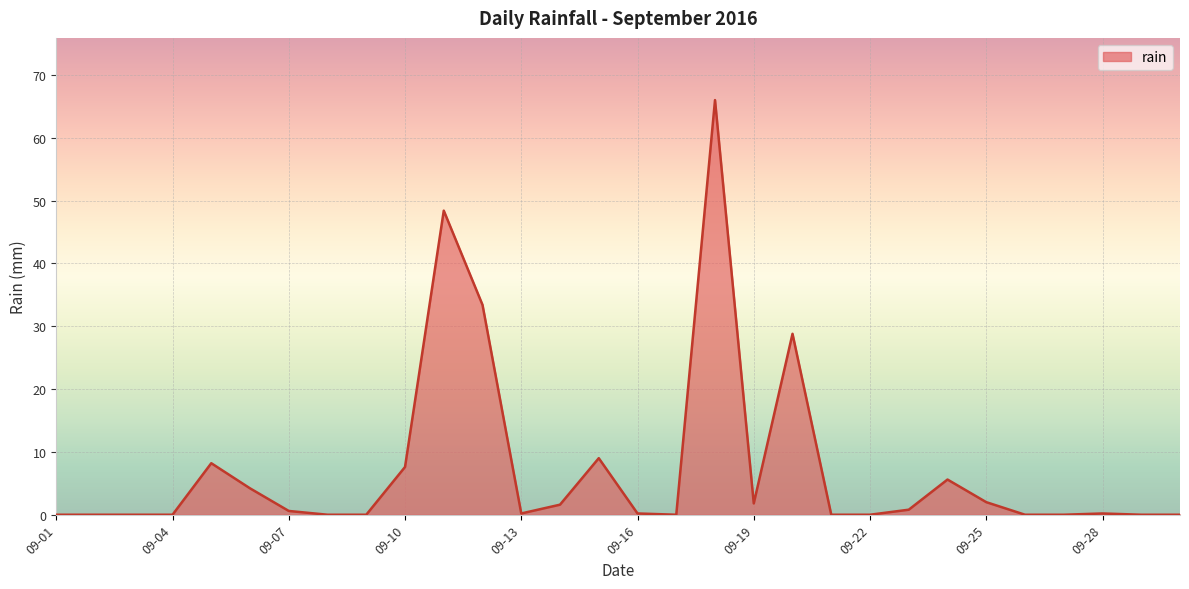

What is the difference between the maximum and minimum values?

66.0